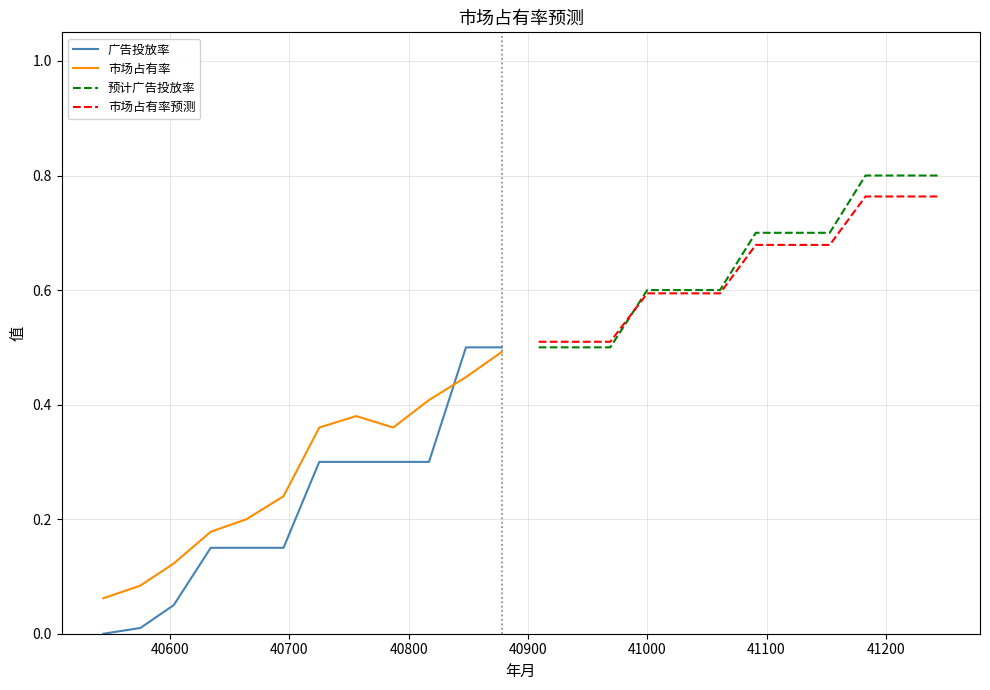

What is the average value of the 广告投放率 series?

0.2